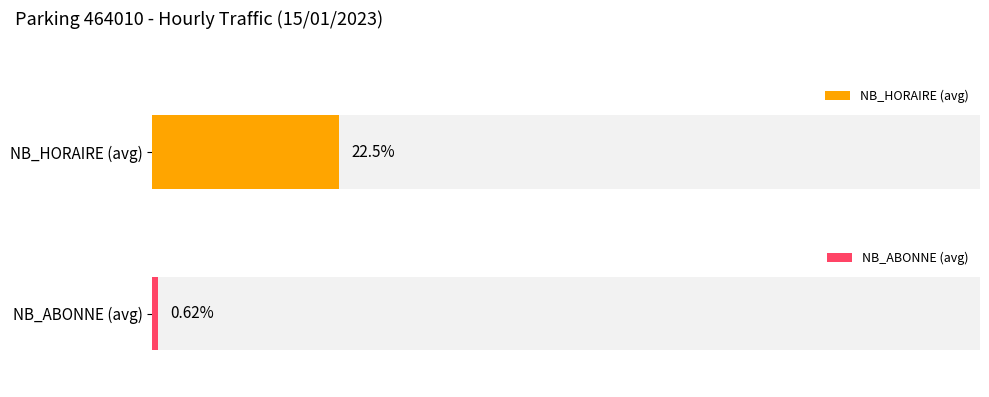

How many distinct data groups are displayed?

2